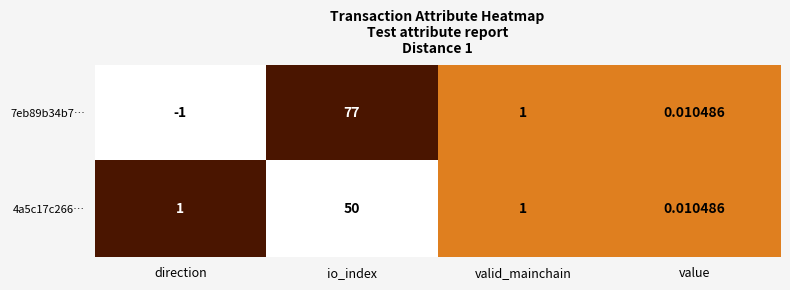

At which label is 7eb89b34b7… closest to 38?

valid_mainchain